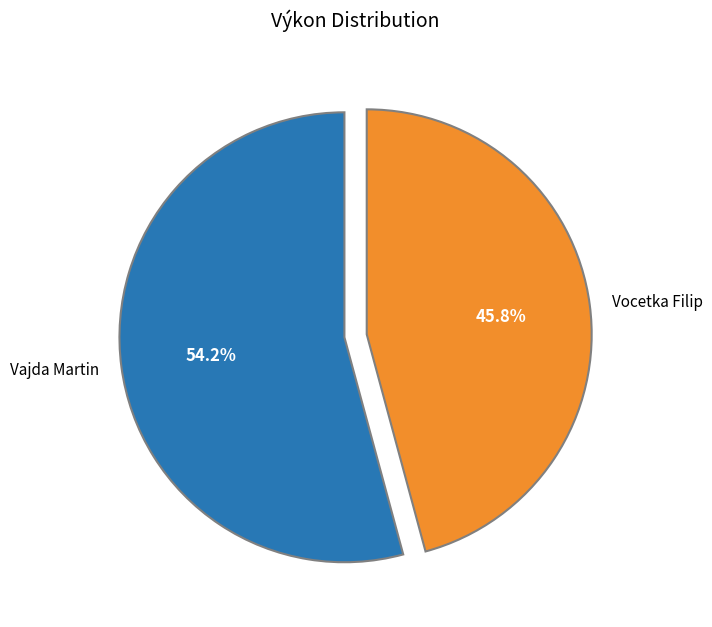

Does any single category account for the majority?

Yes